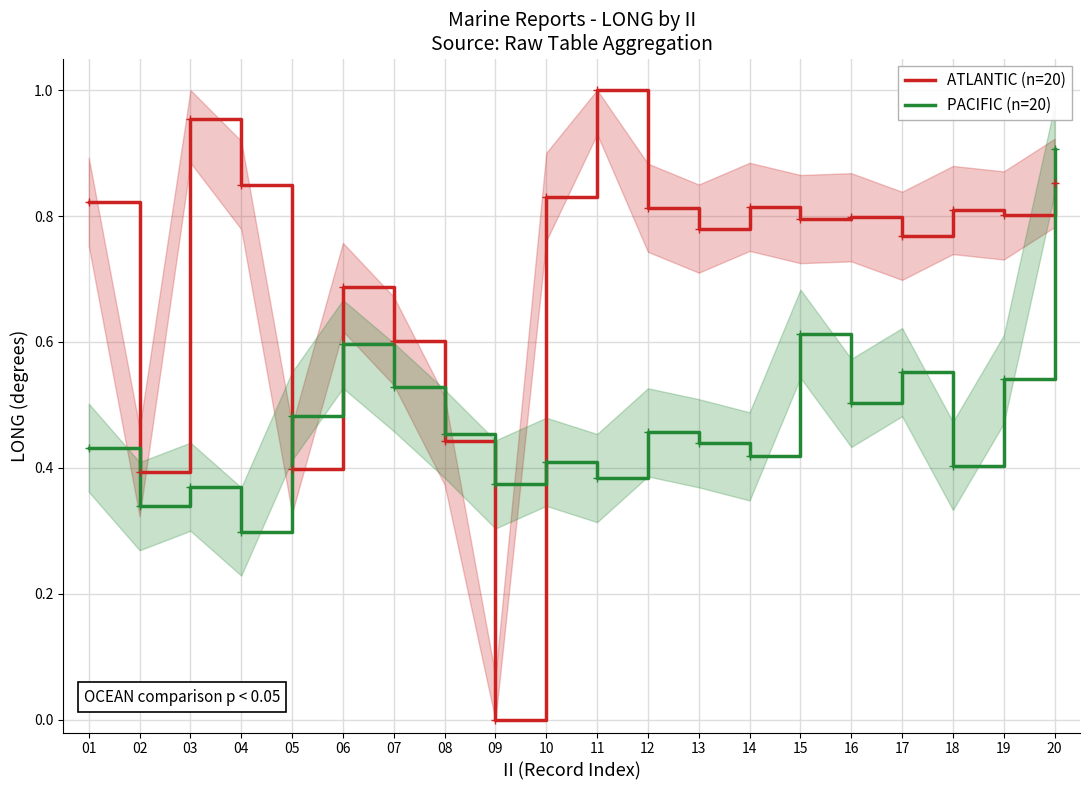

Reading left to right, extract all data points from this chart.

ATLANTIC (n=20): 0.8	0.4	1.0	0.8	0.4	0.7	0.6	0.4	0.0	0.8	1.0	0.8	0.8	0.8	0.8	0.8	0.8	0.8	0.8	0.9
PACIFIC (n=20): 0.4	0.3	0.4	0.3	0.5	0.6	0.5	0.5	0.4	0.4	0.4	0.5	0.4	0.4	0.6	0.5	0.6	0.4	0.5	0.9